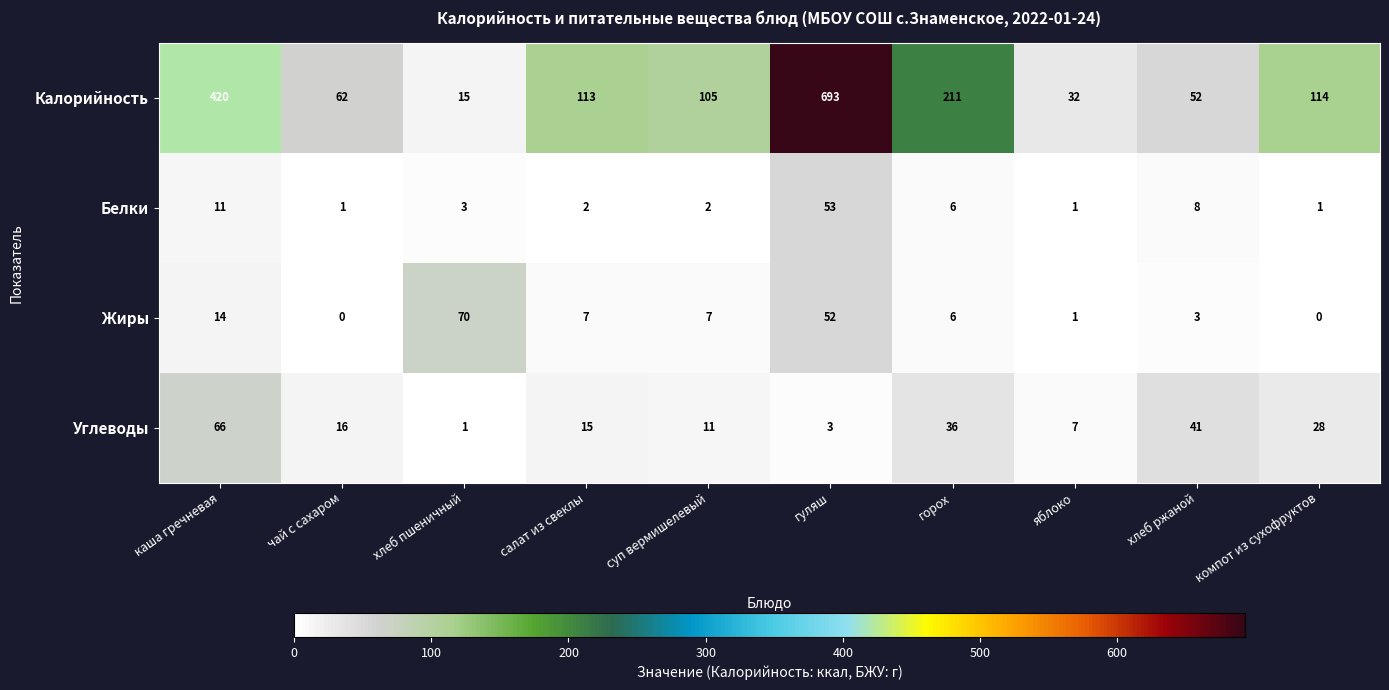

At which label does Жиры first exceed 7?

каша гречневая